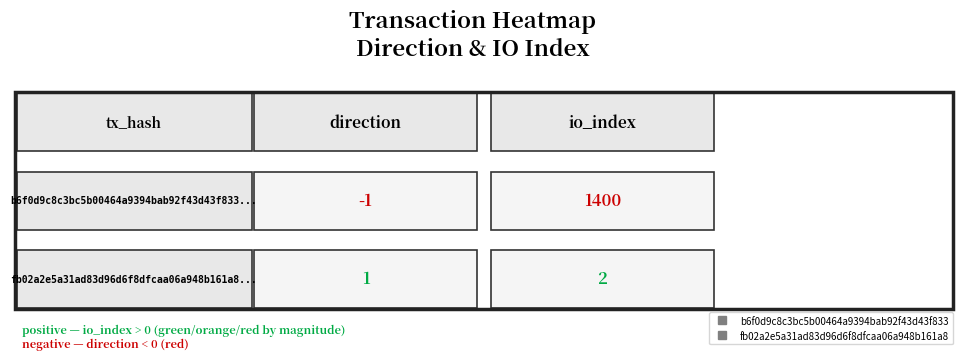

Which series has the largest total across all categories?

b6f0d9c8c3bc5b00464a9394bab92f43d43f833